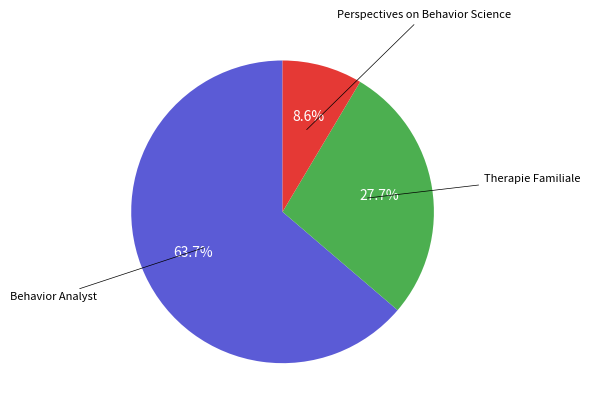

Is there any slice that represents more than half of the pie?

Yes